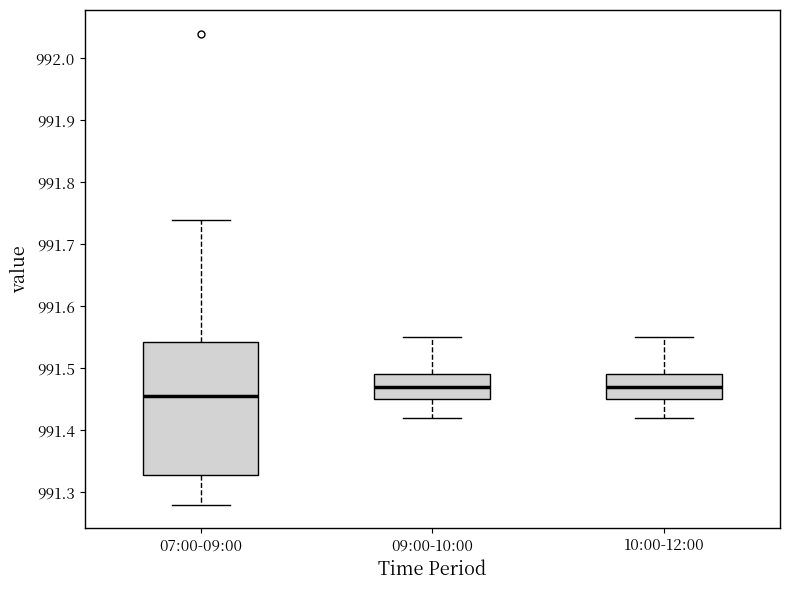

Reading left to right, read every box against the y-axis: the position of its median line, the range the box covers, and the ends of its whiskers. The values are not printed on the chart, so give them approximately, as read against the axis.

07:00-09:00: median 991.46, box 991.33 to 991.54, whiskers 991.28 to 991.74
09:00-10:00: median 991.47, box 991.45 to 991.49, whiskers 991.42 to 991.55
10:00-12:00: median 991.47, box 991.45 to 991.49, whiskers 991.42 to 991.55